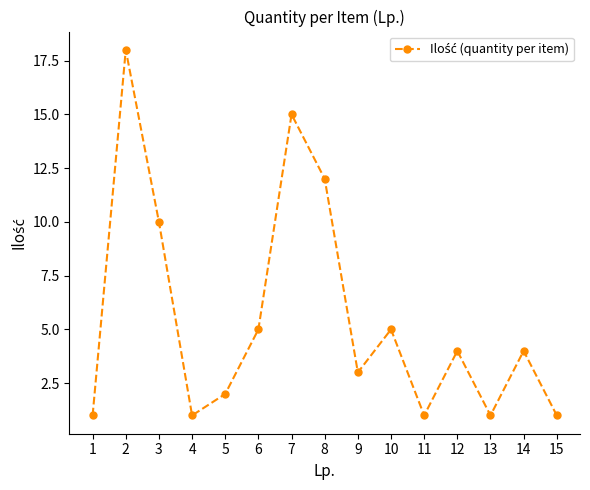

Reading left to right, list all the values displayed in this chart.

1	18	10	1	2	5	15	12	3	5	1	4	1	4	1